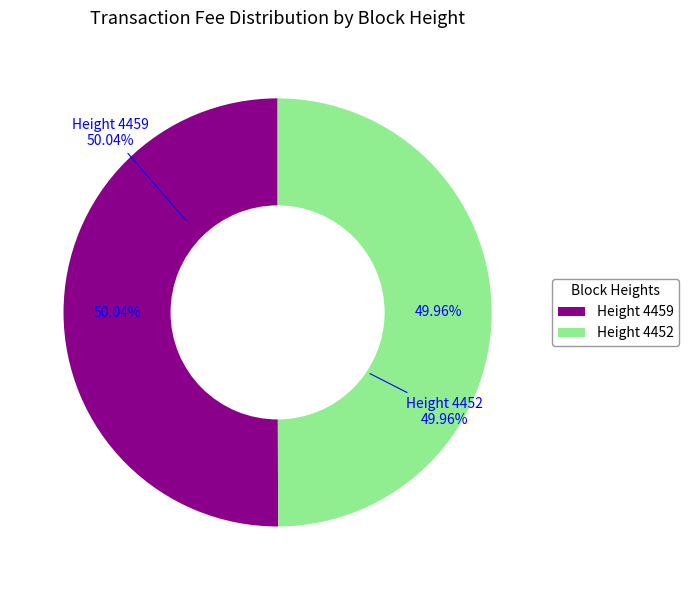

To the nearest percent, what is the combined percentage of 4459 and 4452?

100%